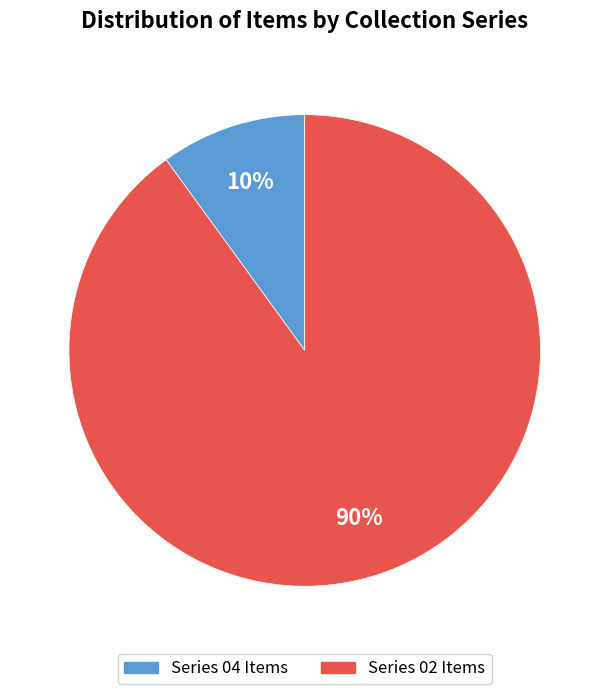

Count the number of slices in the pie.

2